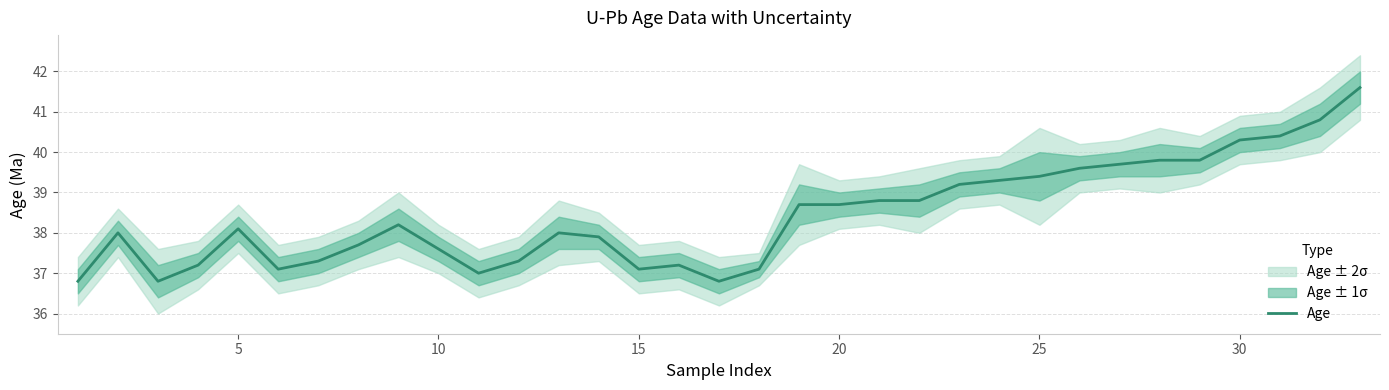

Is it true that Age equals 38.7 at 20?

True